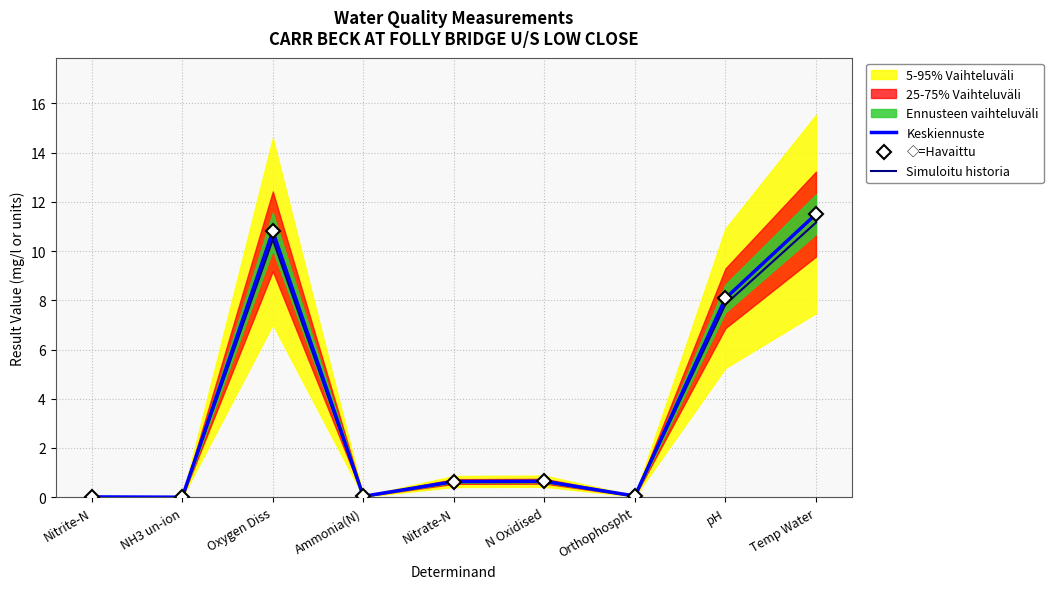

Where is the first local minimum for ◇=Havaittu?

NH3 un-ion